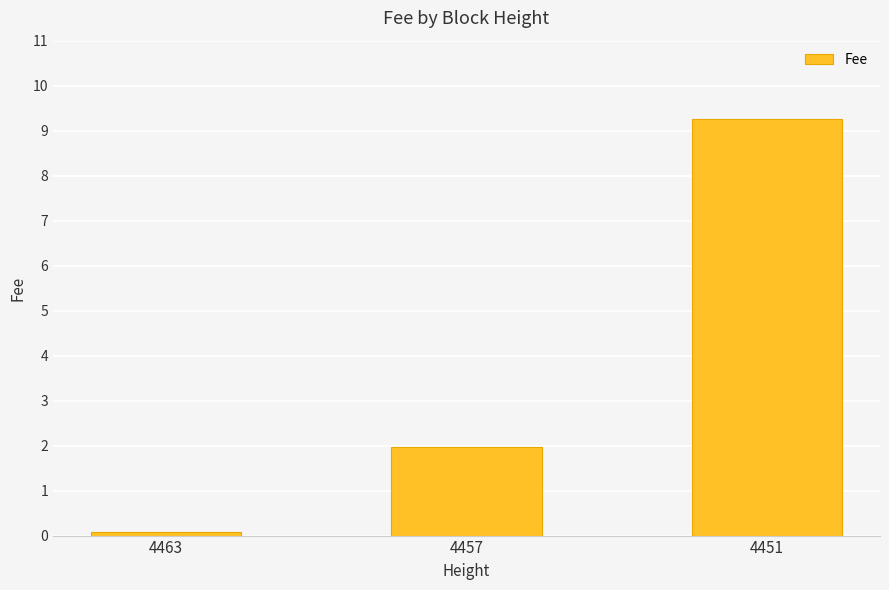

What is the minimum value shown in the chart?

0.1